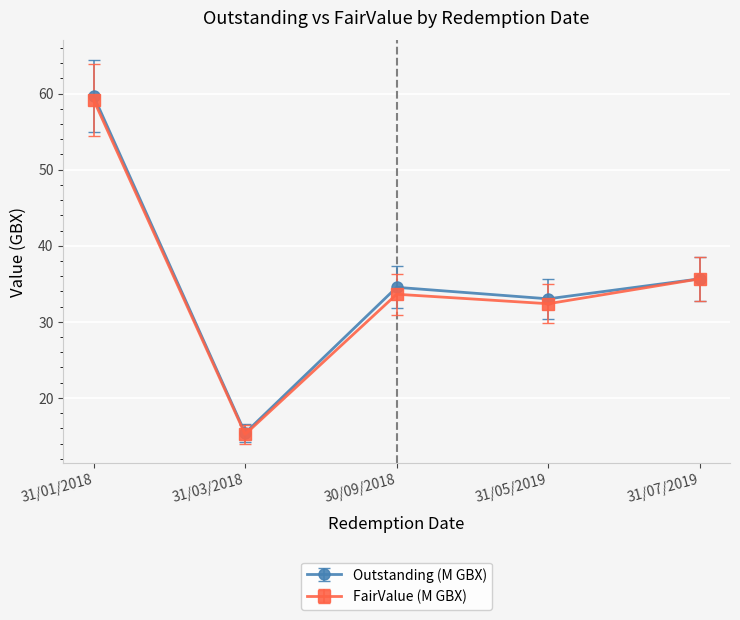

At which category is the sum across all series the highest?

31/01/2018